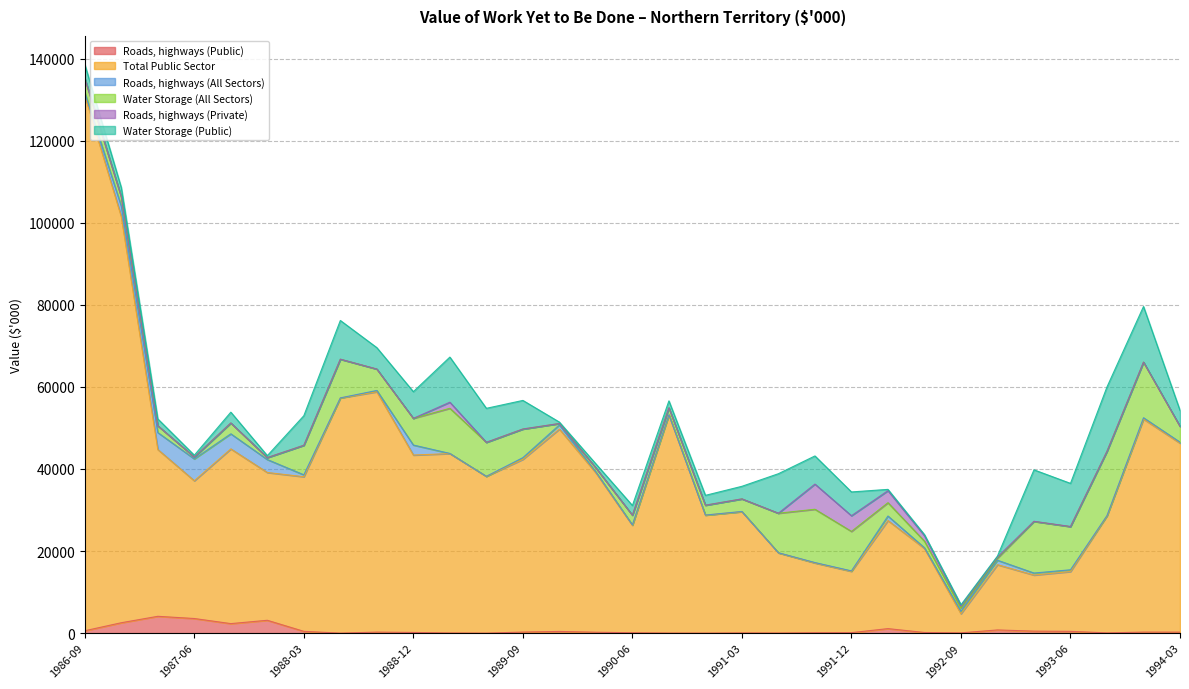

At which category does the chart reach its peak across all series?

1986-09